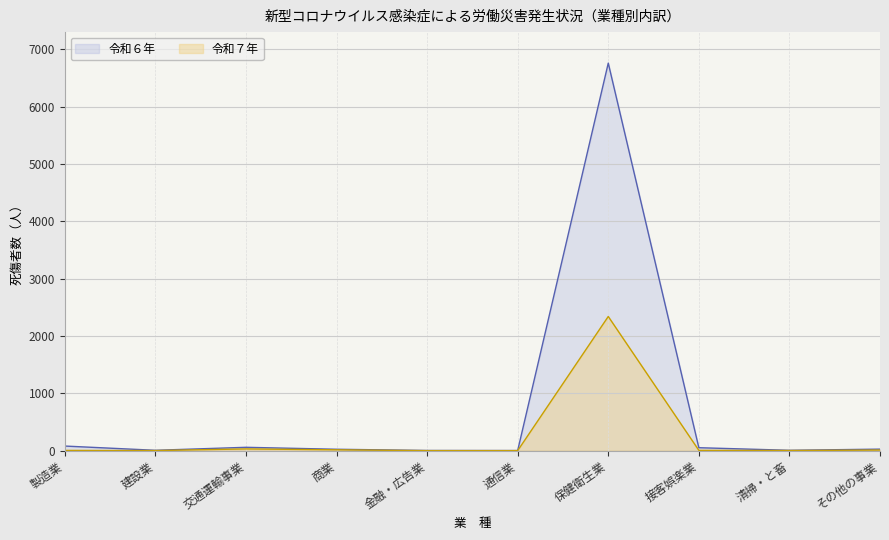

What is the total value across all series at 接客娯楽業?

56